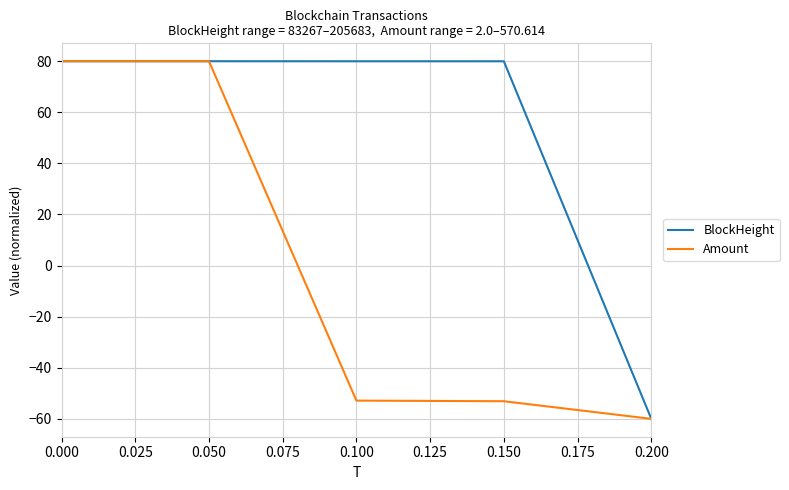

Which series changed the most between 0.000 and 0.200?

BlockHeight